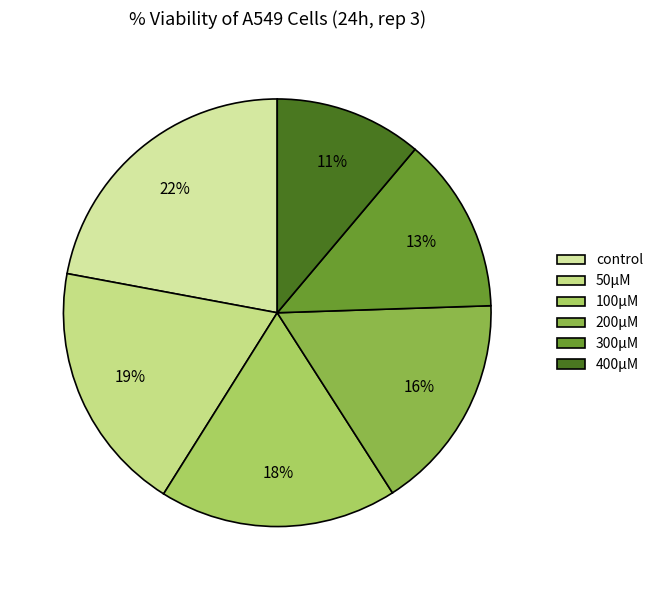

Rank the categories by value from lowest to highest.

400μM, 300μM, 200μM, 100μM, 50μM, control